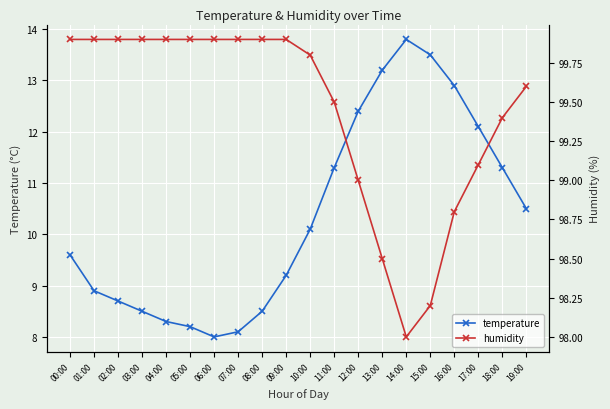

Rank the series by their maximum value, from highest to lowest.

humidity, temperature